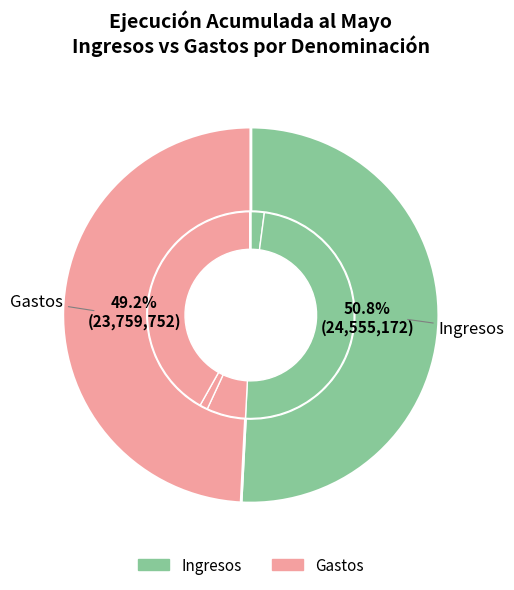

Is it true that BIENES Y SERVICIOS DE CONSUMO is 11% of the pie?

False